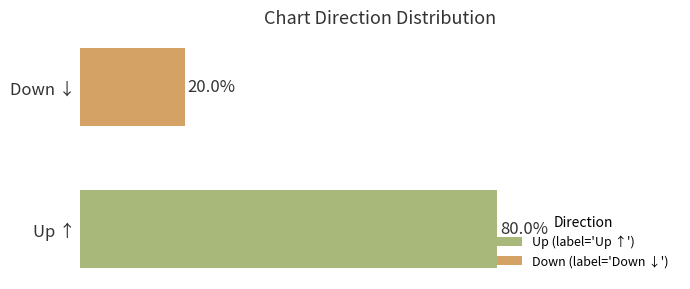

Between Up ↑ and Down ↓, which is larger?

Up ↑